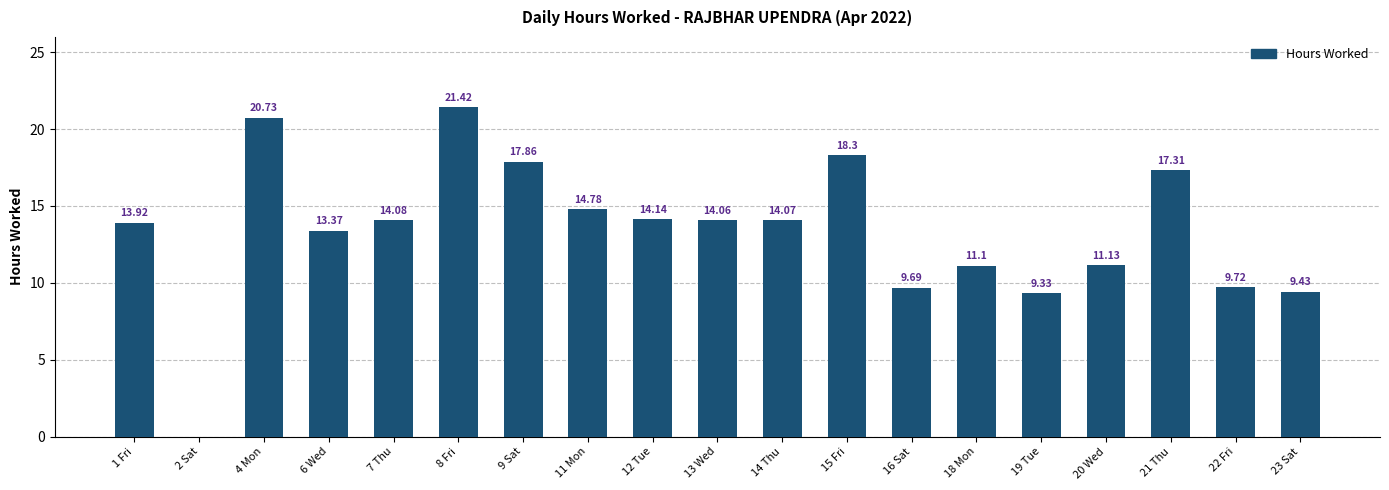

What is the change in value from 1 Fri to 19 Tue?

-4.6